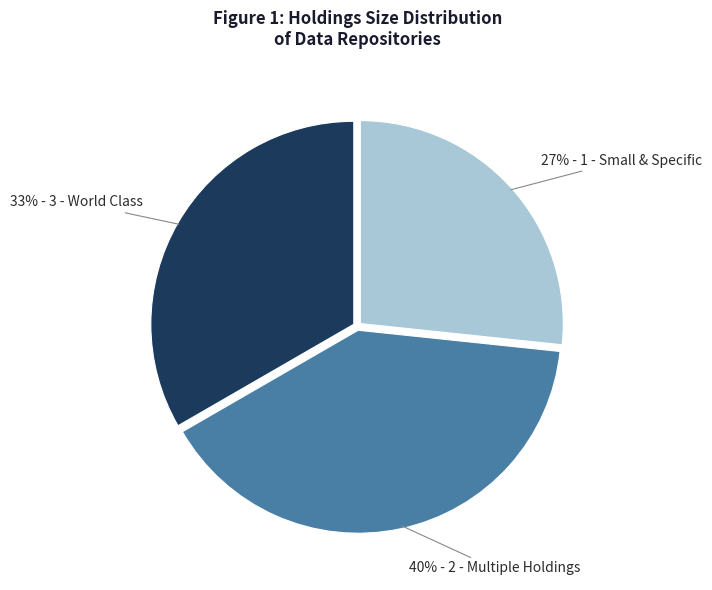

Is there any slice that represents more than half of the pie?

No